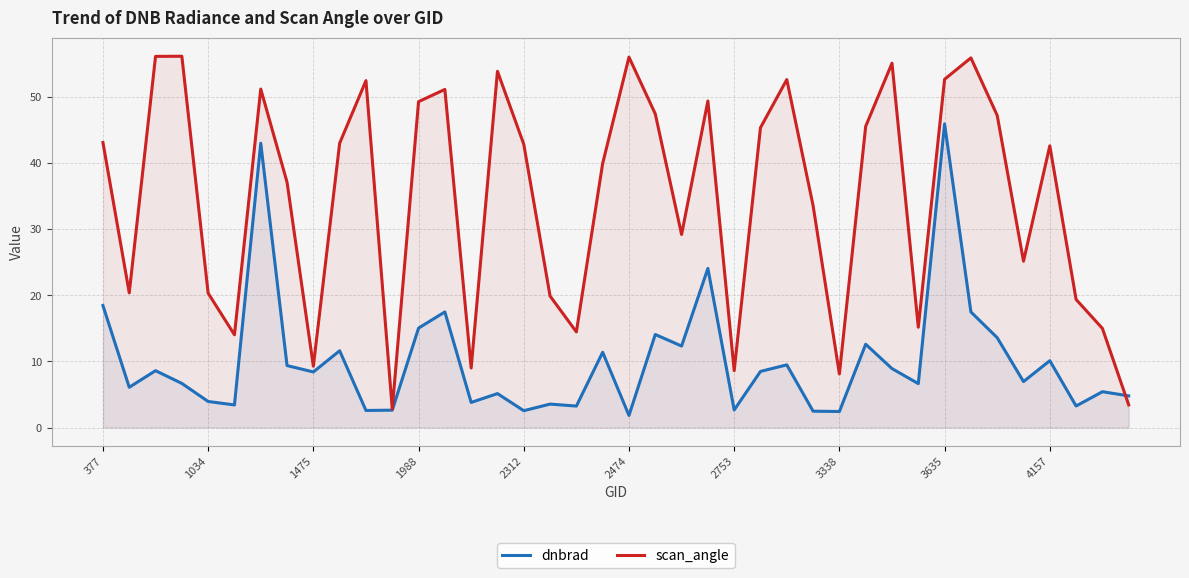

At how many categories does at least one series exceed 20?

28